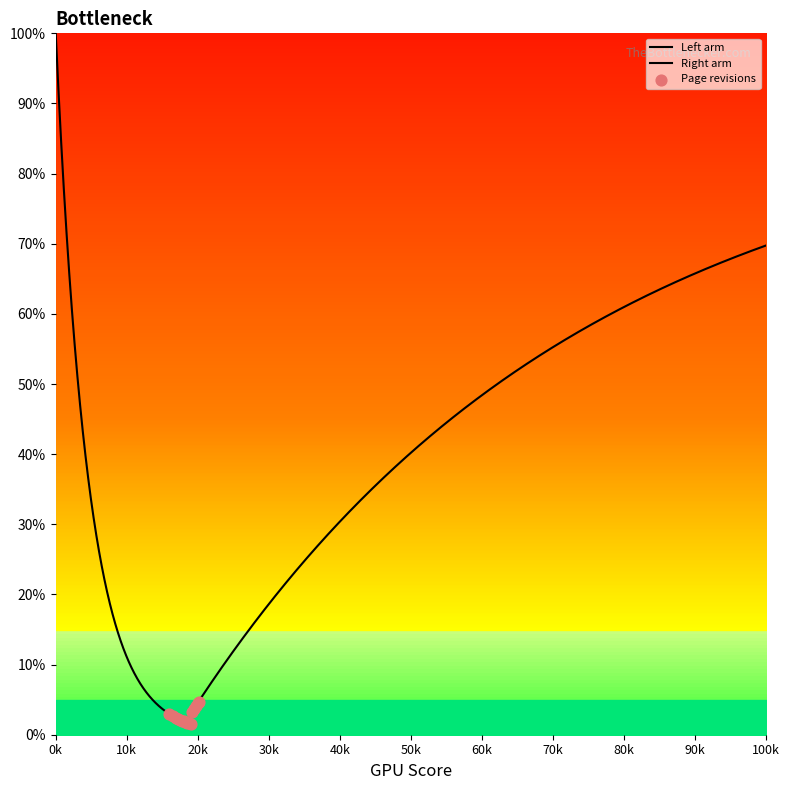

Between 70 and 6, which is larger?

70